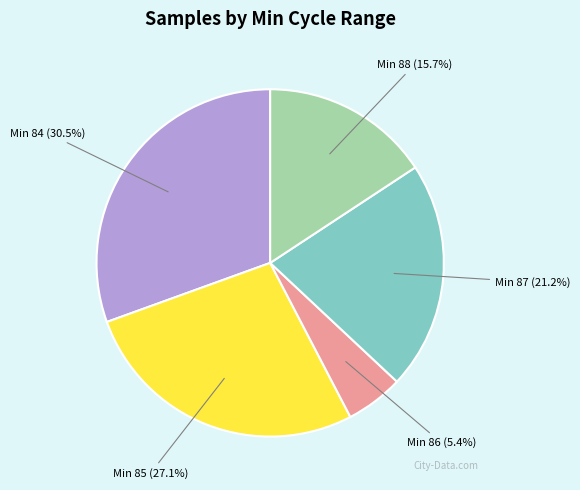

Is there any slice that represents more than half of the pie?

No